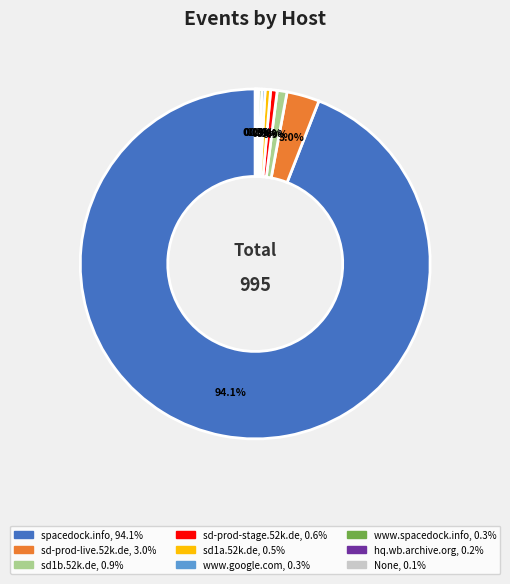

Which slice represents more than half of the pie?

spacedock.info